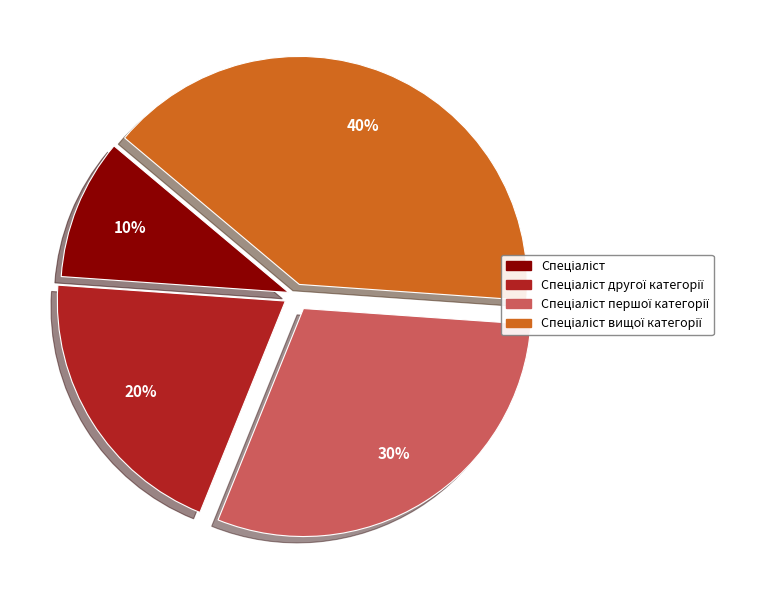

To the nearest percent, what is the difference between the largest and smallest slice percentages?

30%